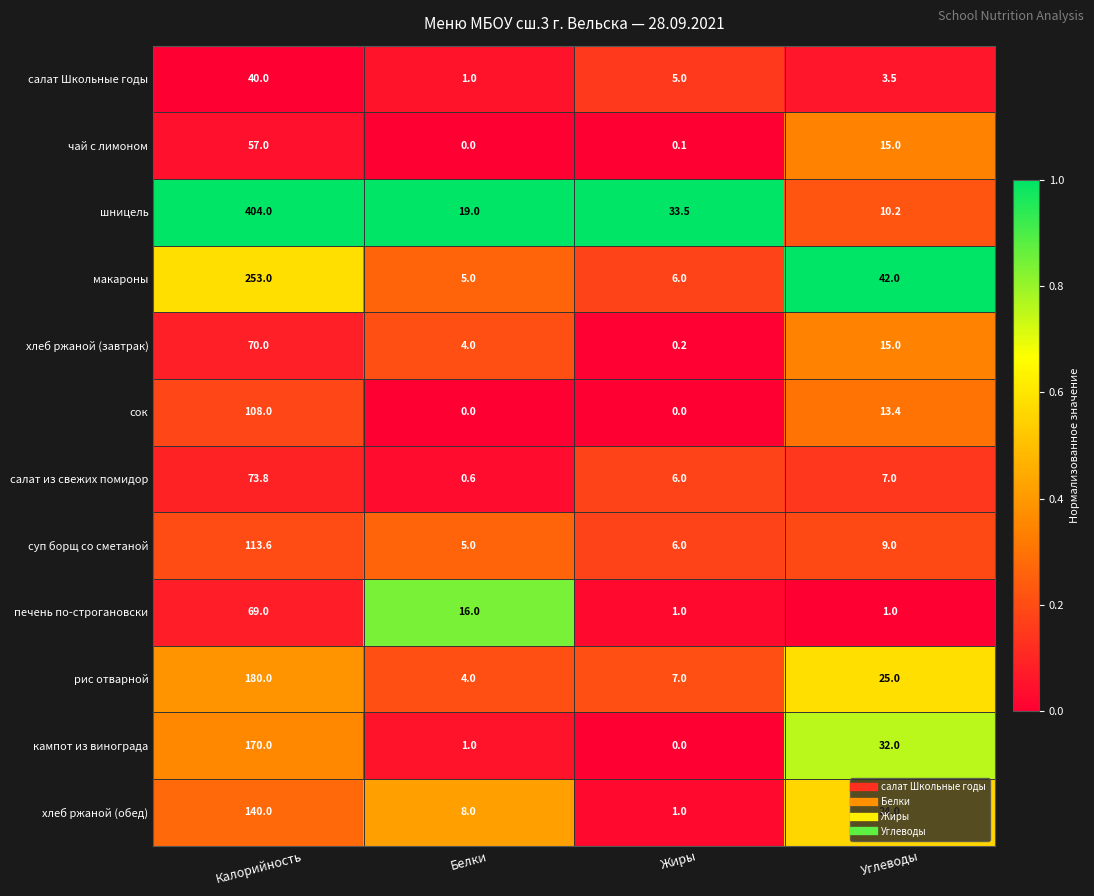

What is the sum of all салат из свежих помидор values?

87.4